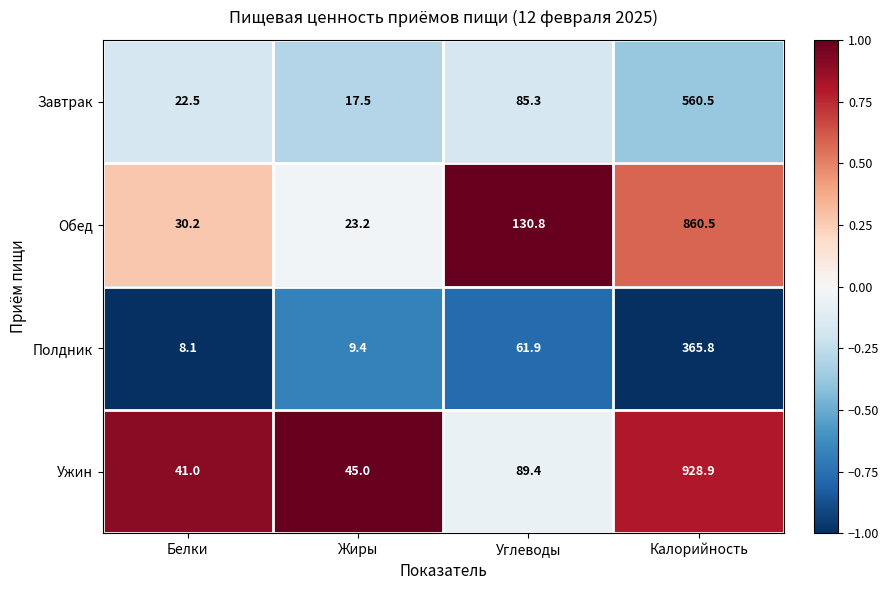

Reading left to right, list all the values displayed in this chart.

Завтрак: Белки=22.5	Жиры=17.5	Углеводы=85.3	Калорийность=560.5
Обед: Белки=30.2	Жиры=23.2	Углеводы=130.8	Калорийность=860.5
Полдник: Белки=8.1	Жиры=9.4	Углеводы=61.9	Калорийность=365.8
Ужин: Белки=41.0	Жиры=45.0	Углеводы=89.4	Калорийность=928.9